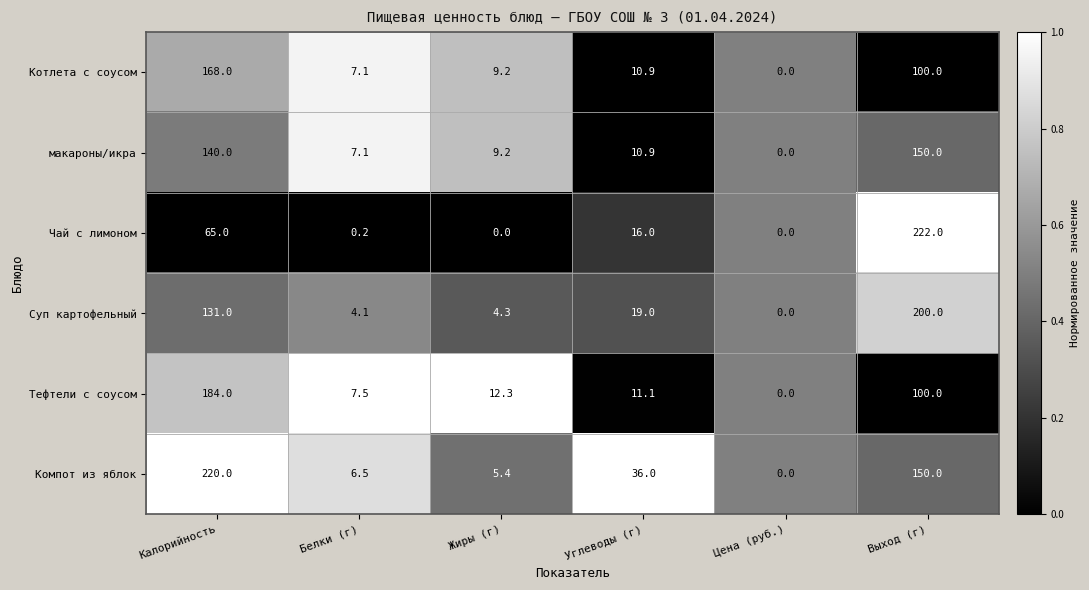

Which series changed the most between Жиры (г) and Выход (г)?

Чай с лимоном